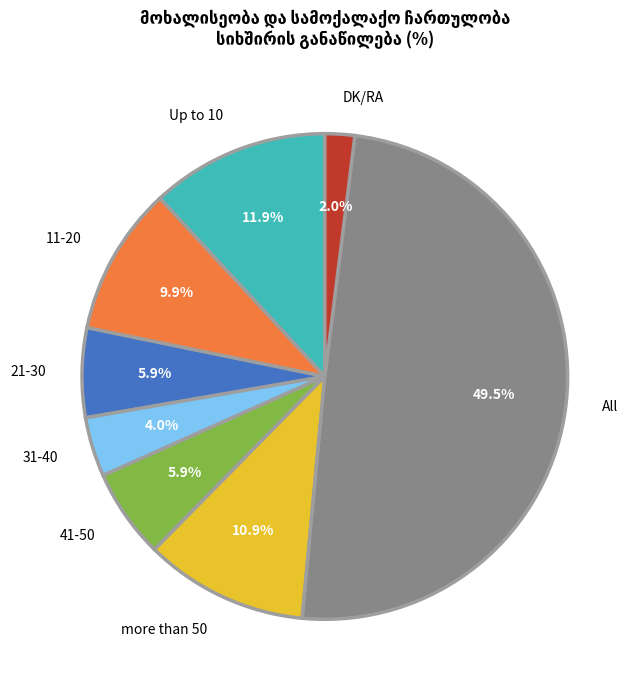

To the nearest percent, what percentage of the pie is 31-40?

4%